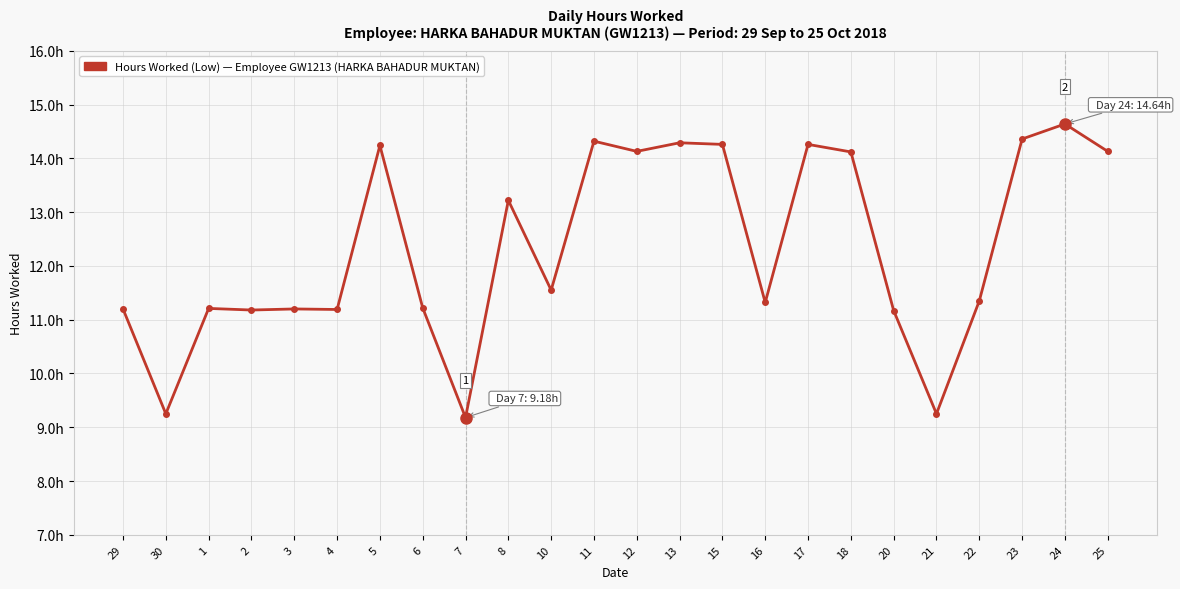

Is this an area chart (filled region under the line)?

No